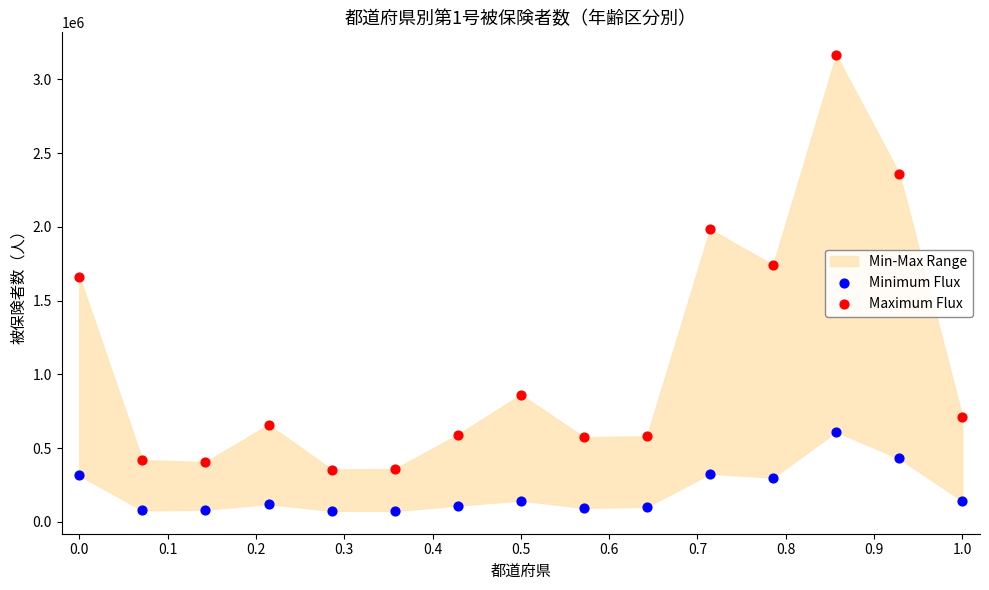

Which series contains the highest Y value?

Maximum Flux